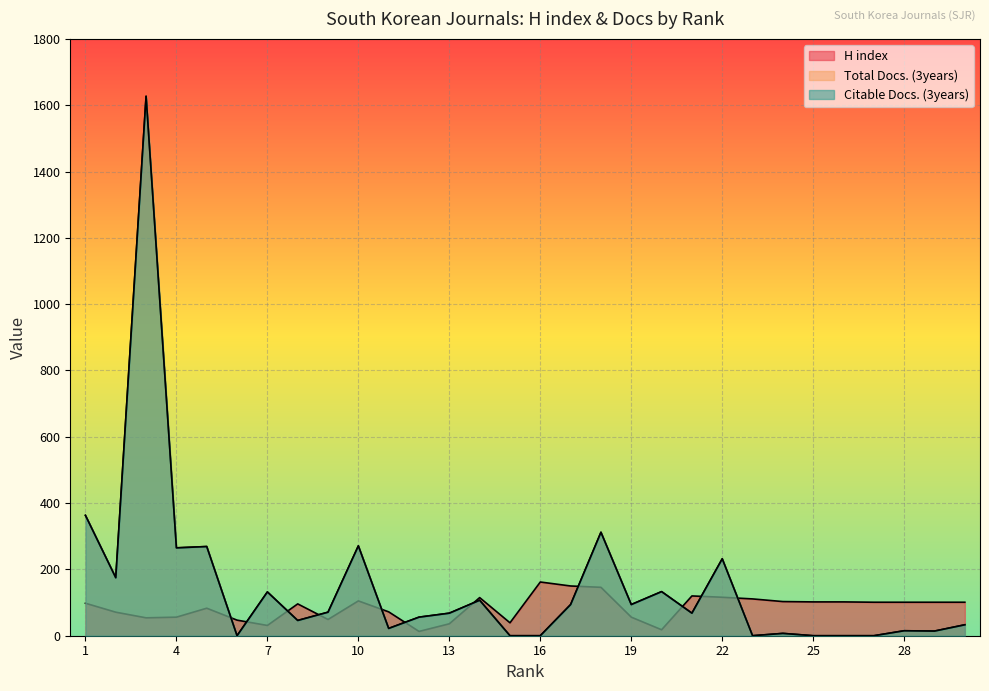

Rank the categories by Citable Docs. (3years) value from highest to lowest.

3, 1, 18, 10, 5, 4, 22, 2, 20, 7, 14, 17, 19, 9, 13, 21, 12, 8, 30, 11, 28, 29, 24, 6, 15, 16, 23, 25, 26, 27